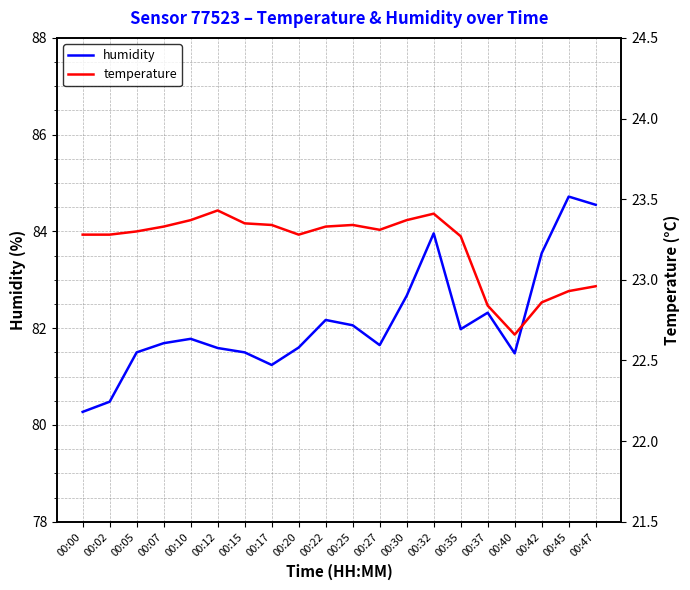

What is the approximate value of humidity at 00:37?

82.3